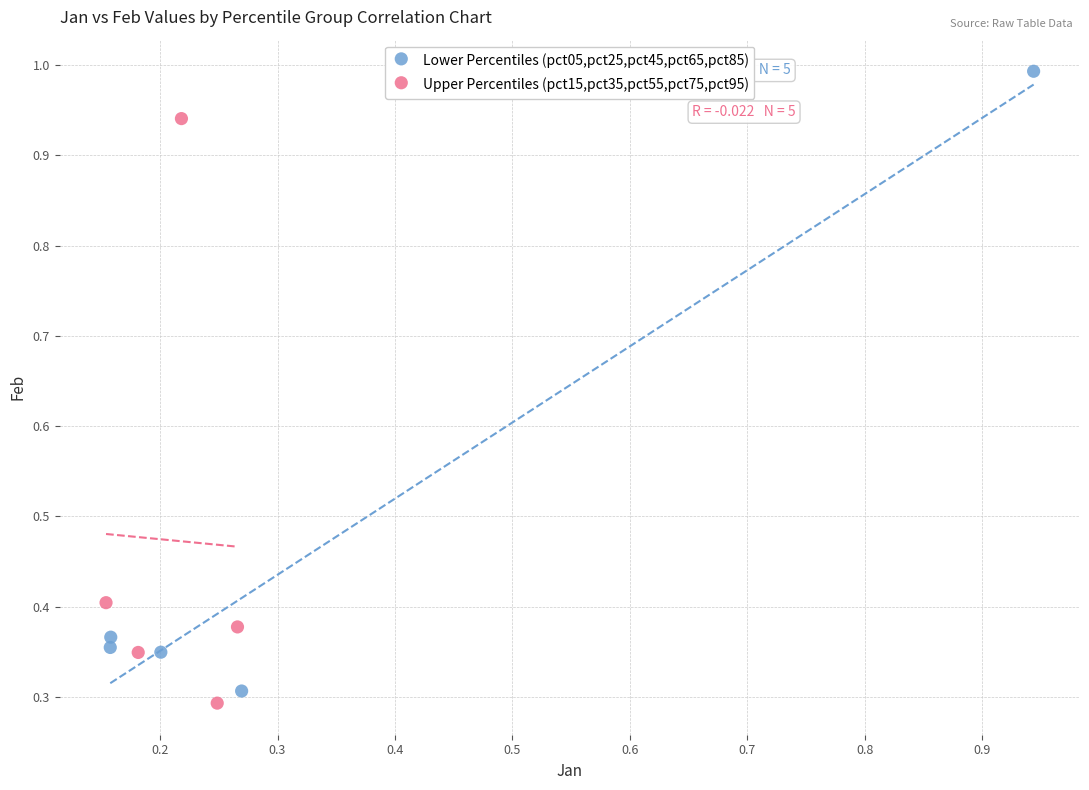

What are all the series names shown in the legend?

Lower Percentiles (pct05,pct25,pct45,pct65,pct85), Upper Percentiles (pct15,pct35,pct55,pct75,pct95)